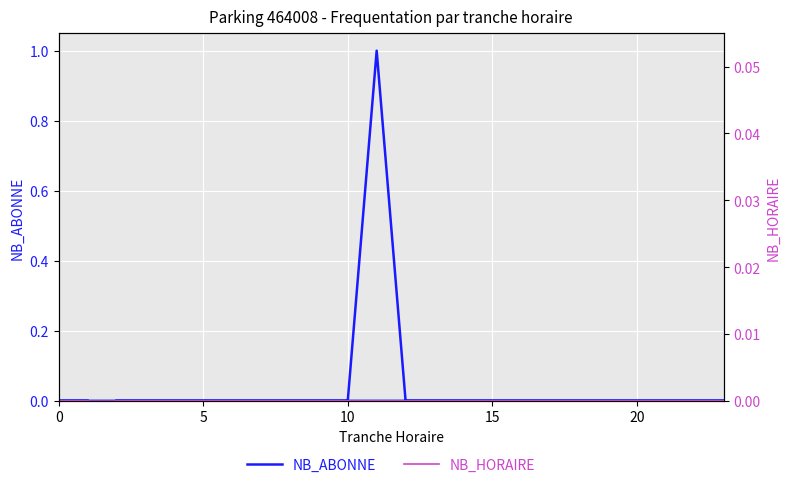

Is it true that NB_ABONNE equals 0 at 25?

False